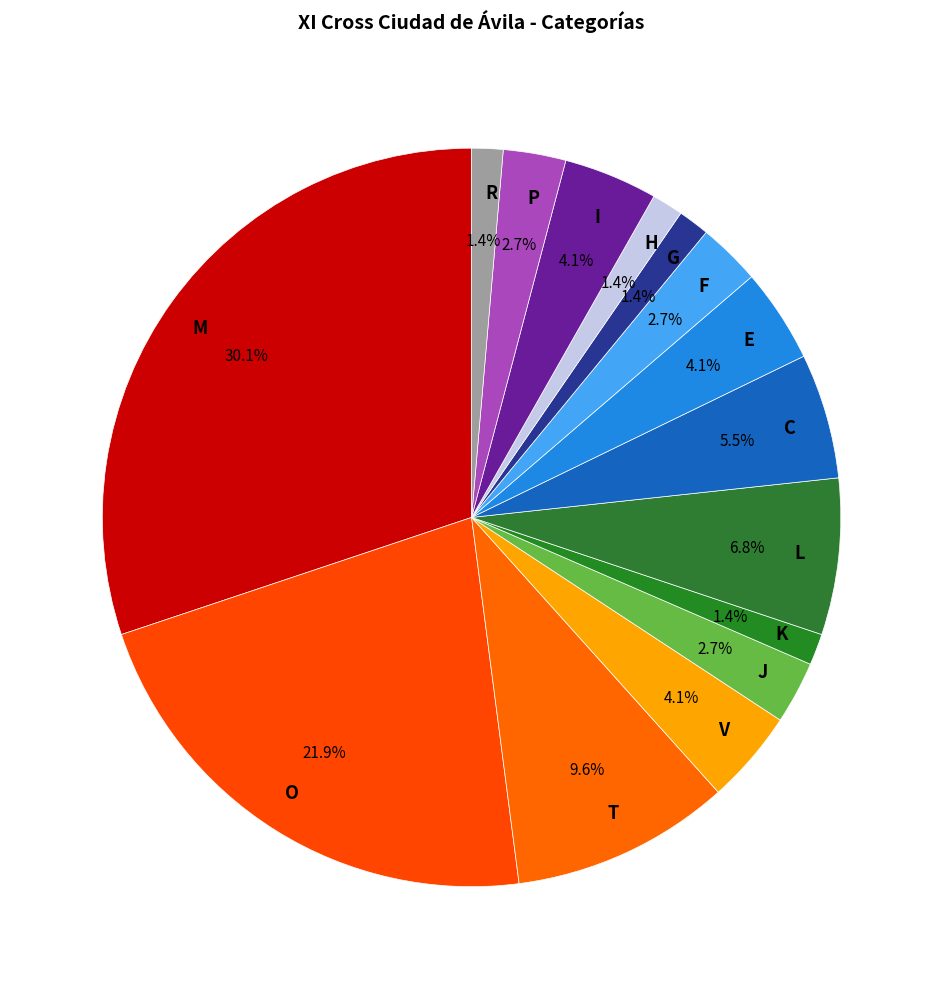

Which slice is the largest?

M